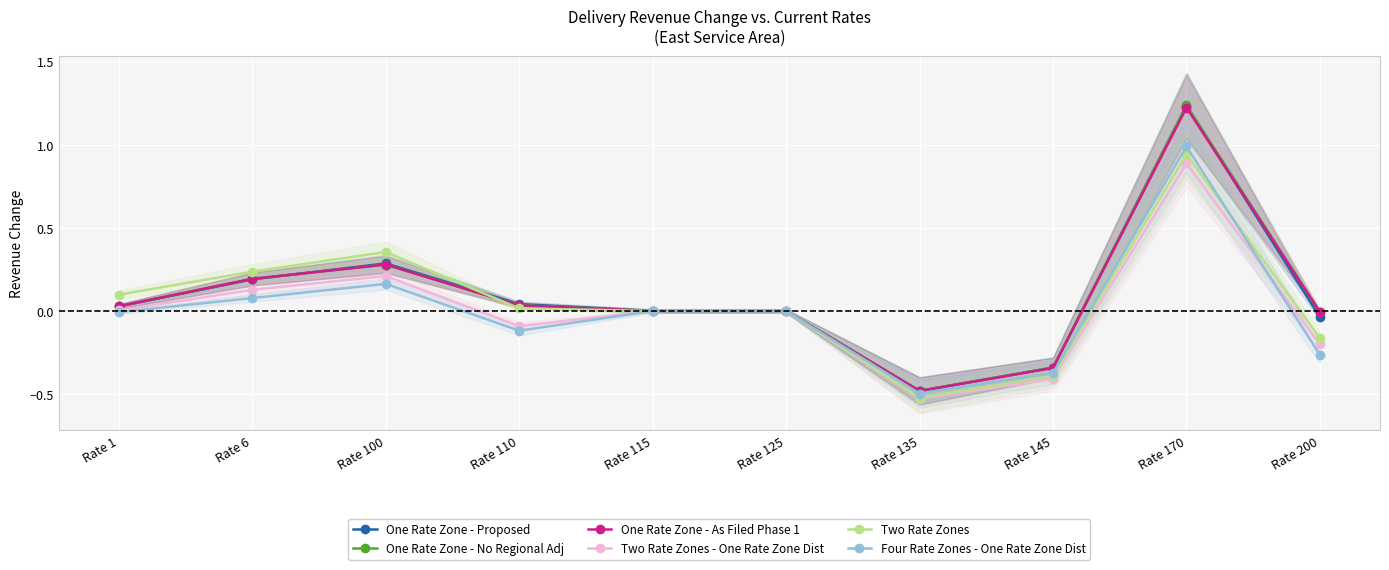

The One Rate Zone - As Filed Phase 1 series shows 0.6 at Rate 125. True or false?

False